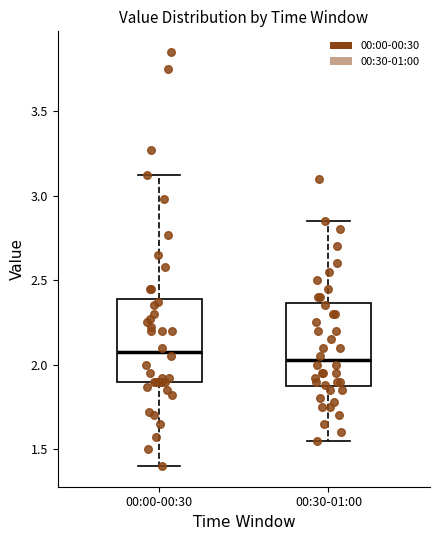

Which box's median line is the lowest?

00:30-01:00